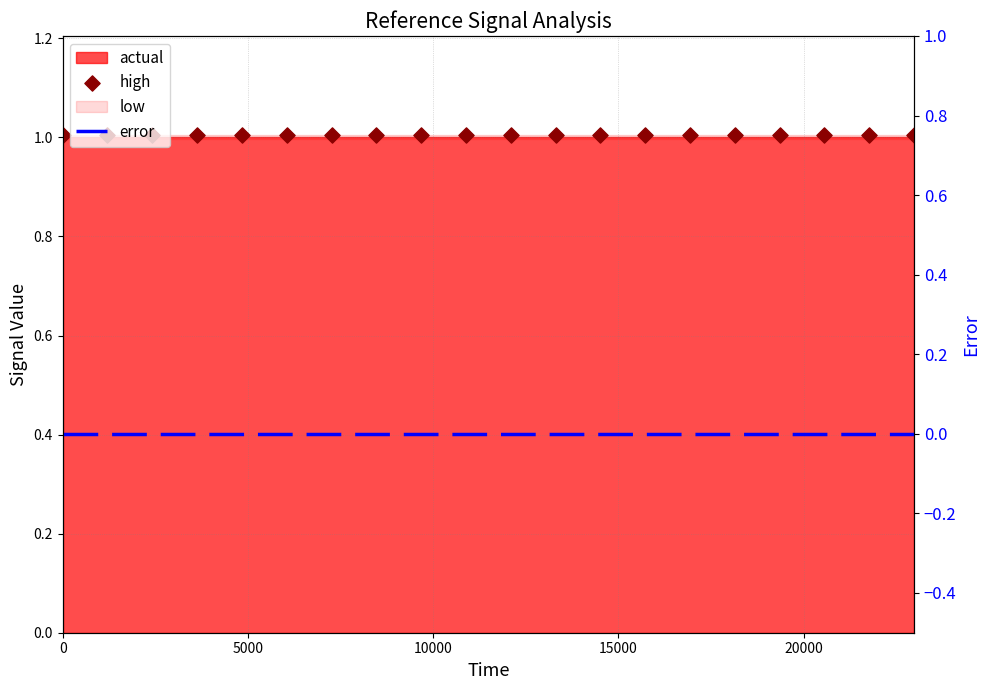

At how many categories does at least one series exceed 0?

20